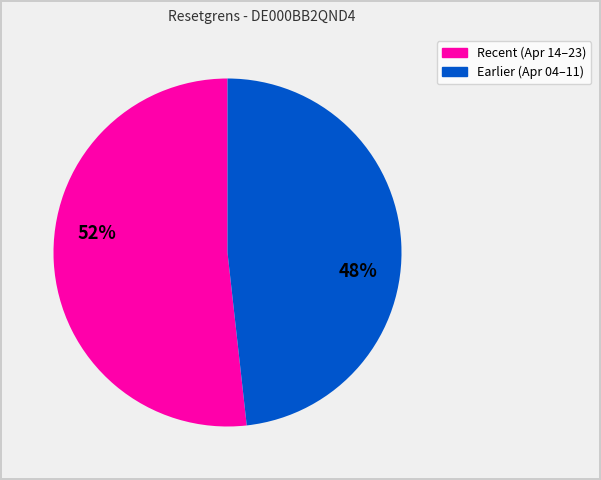

Does any single category account for the majority?

Yes